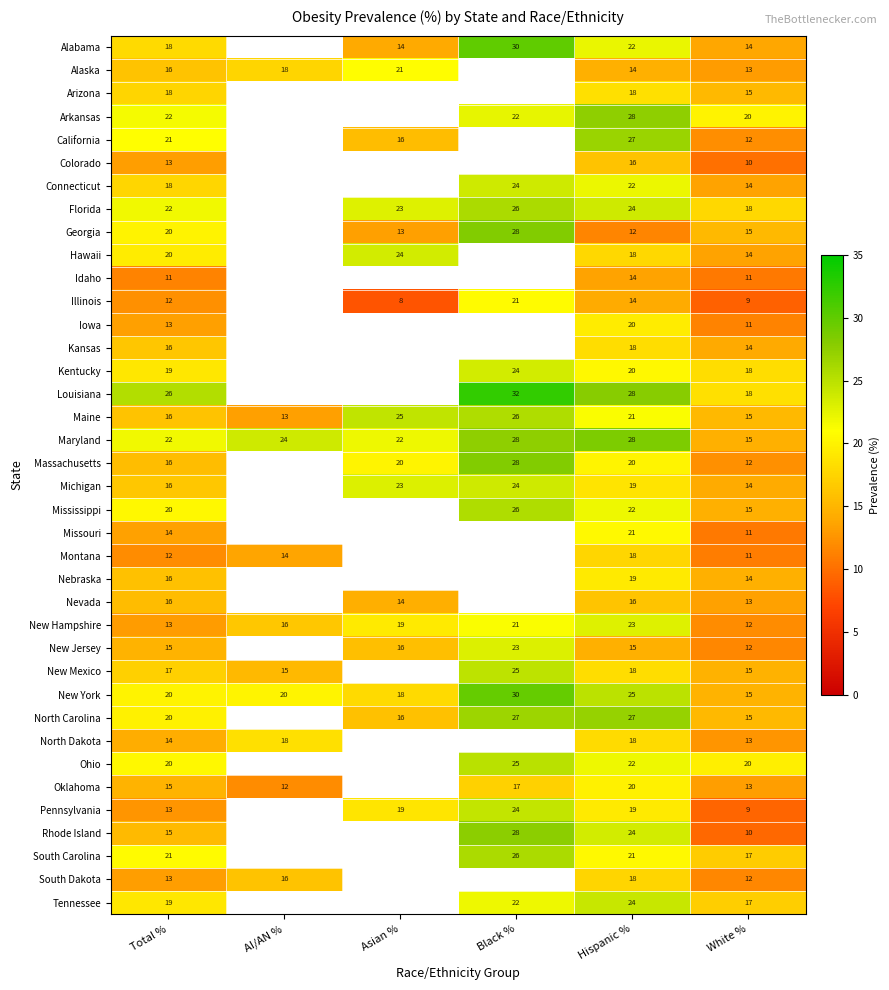

What is the minimum value shown in the chart?

8.1